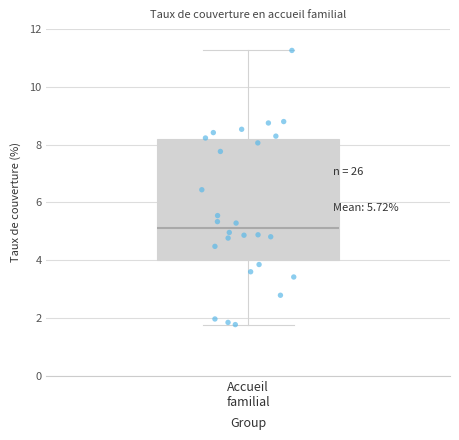

Where is the lower edge of the box for Accueil familial on the y-axis? The values are not printed on the chart, so give them approximately, as read against the axis.

4.0